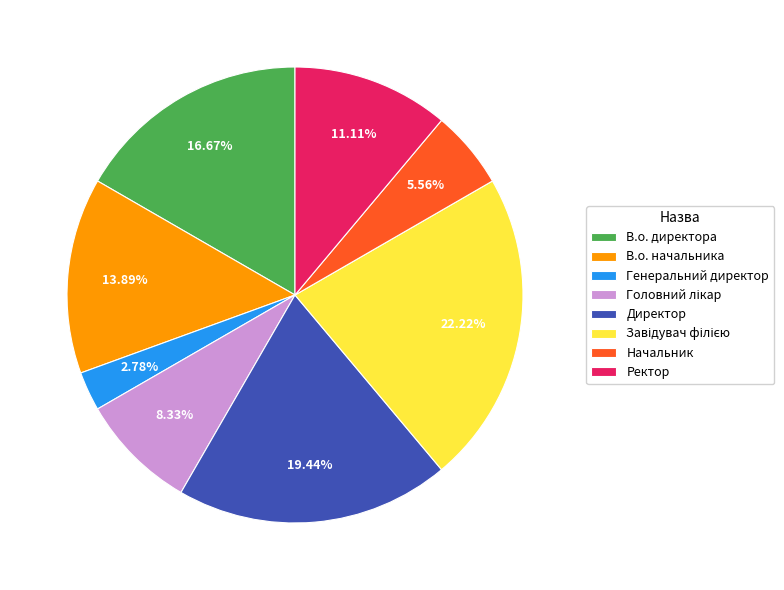

How many segments does this pie chart have?

8